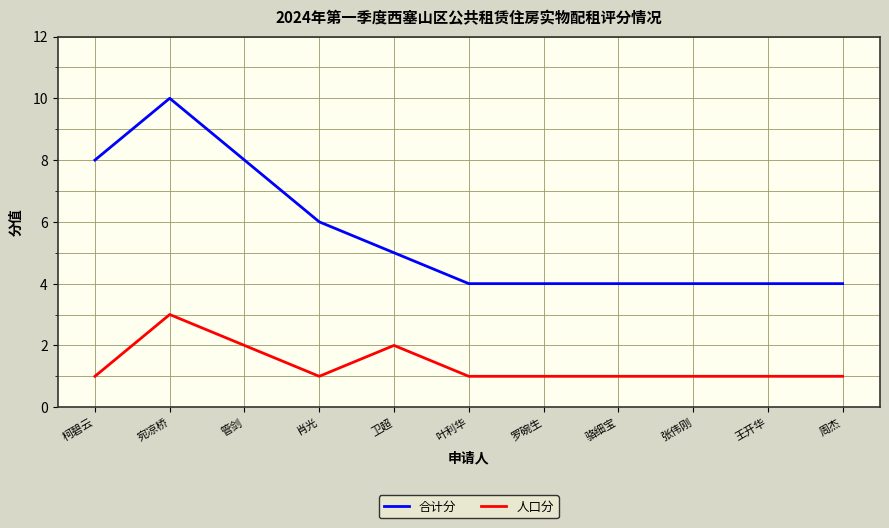

What is the approximate value of 合计分 at 肖光?

6